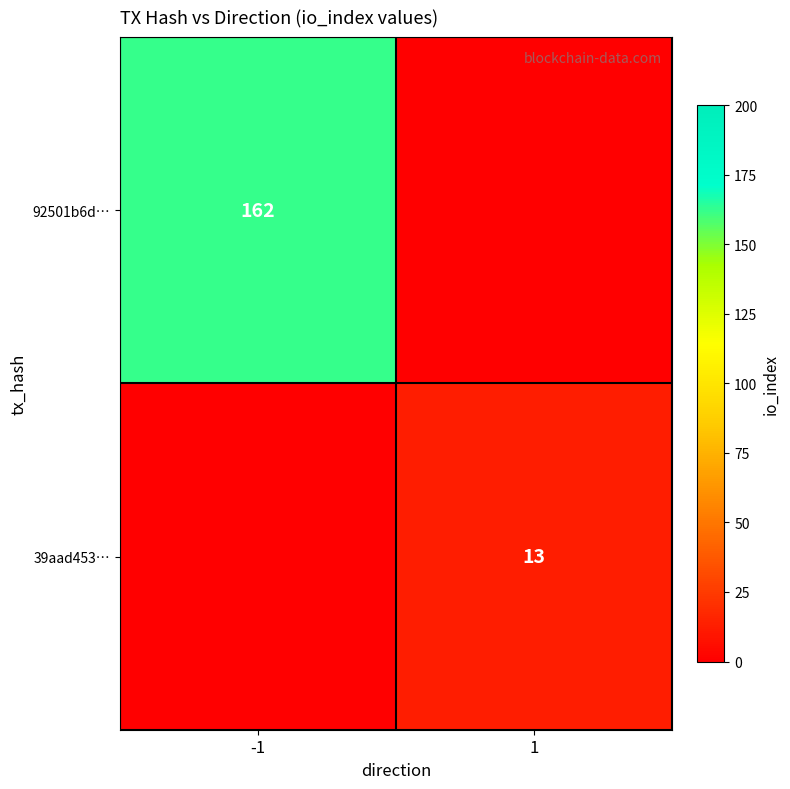

Is the value of 39aad453… at 1 greater than the value of 92501b6d… at -1?

No